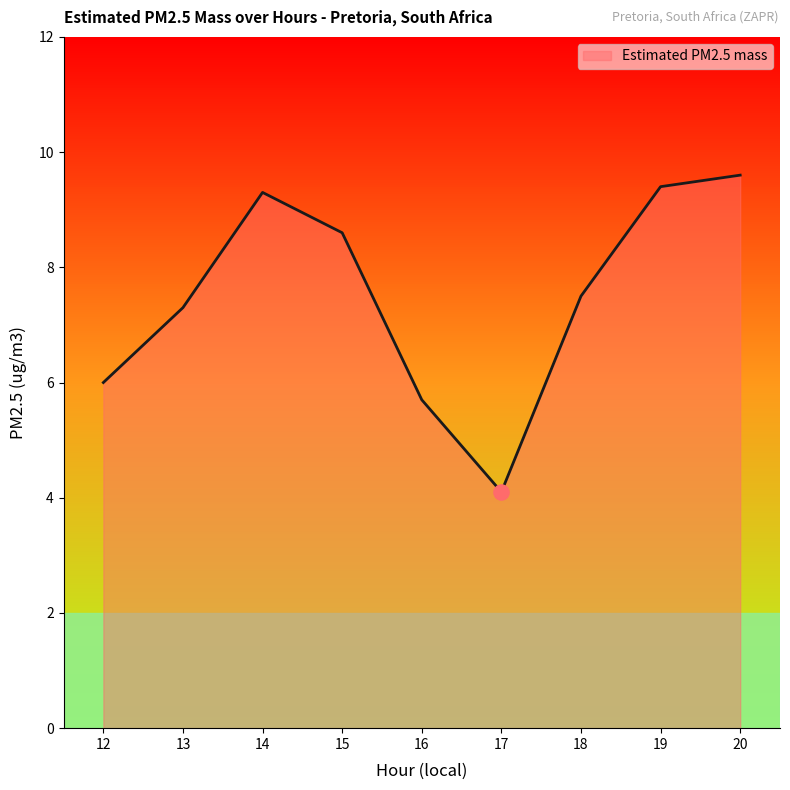

Approximately how many times larger is the value at 16 compared to 19?

0.6